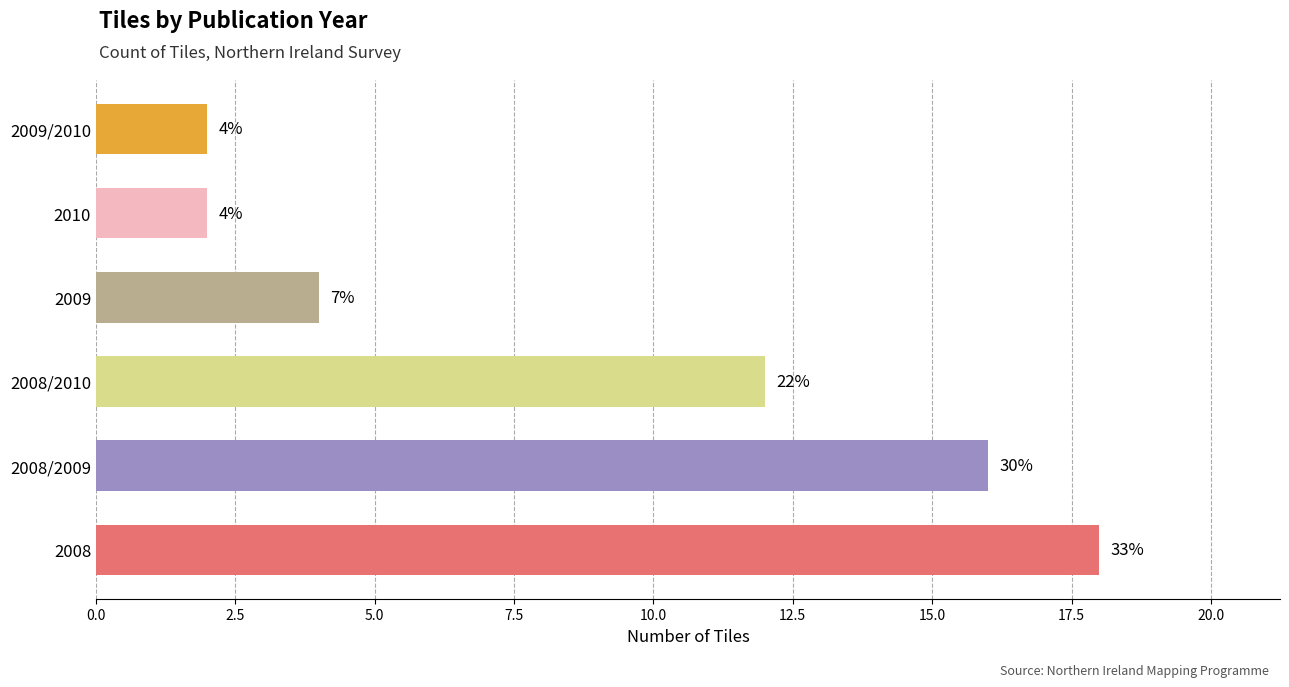

Does the chart contain any negative values?

No